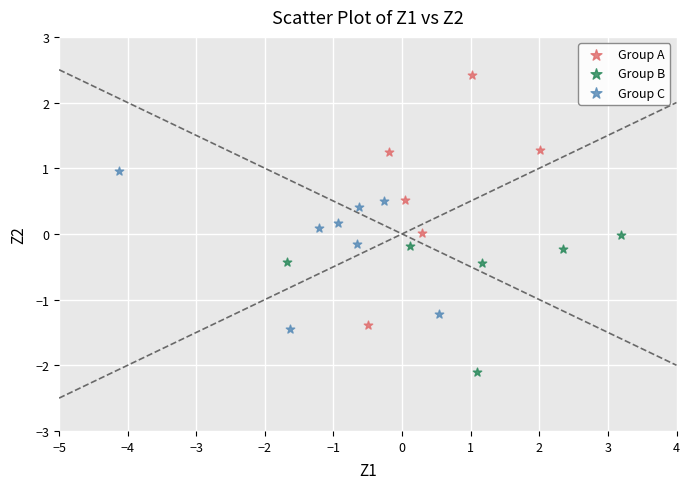

Which series reaches the minimum Y coordinate?

Group B